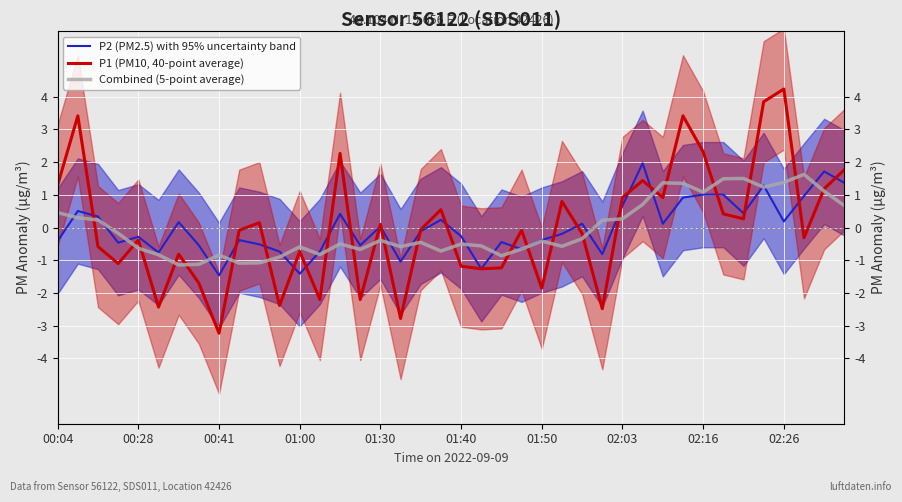

At 35, list the series in order from largest to smallest.

P1 (PM10, 40-point average), P2 (PM2.5) with 95% uncertainty band, Combined (5-point average)